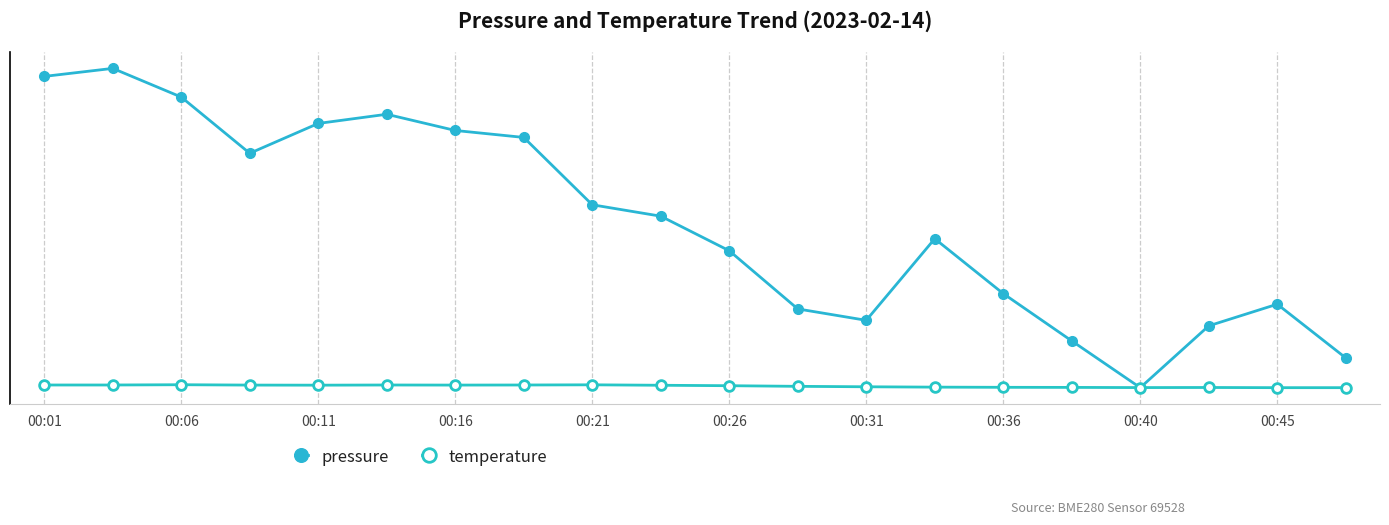

Does the chart have visible grid lines?

No